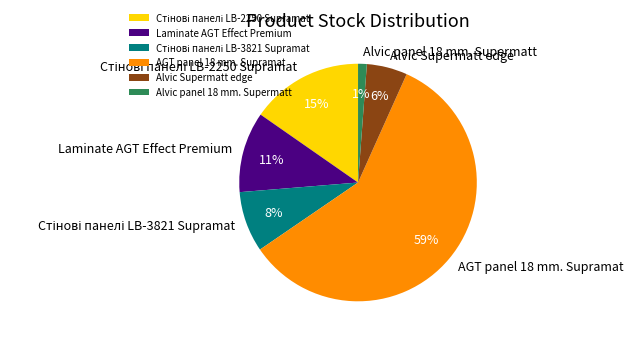

How many slices are in this pie chart?

6